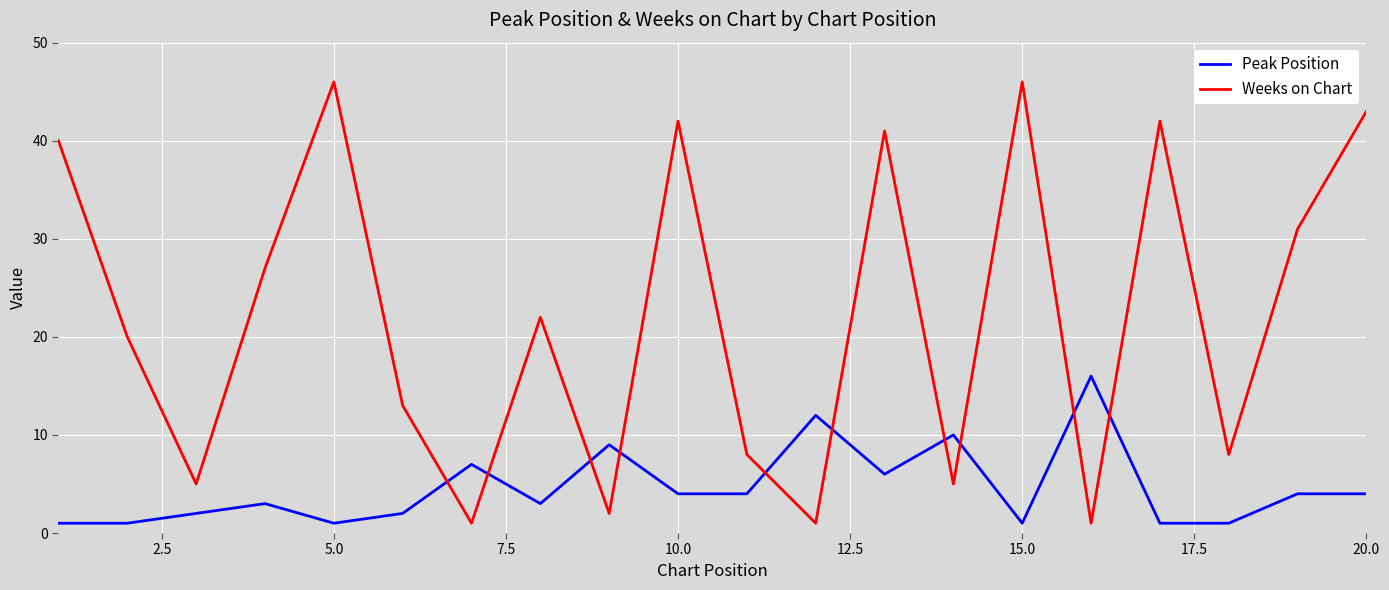

Which series has the largest range (max minus min)?

Weeks on Chart